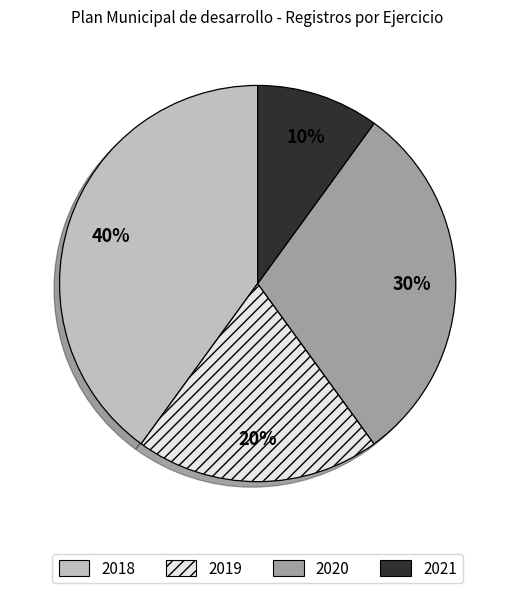

Between 2019 and 2020, which is larger?

2020